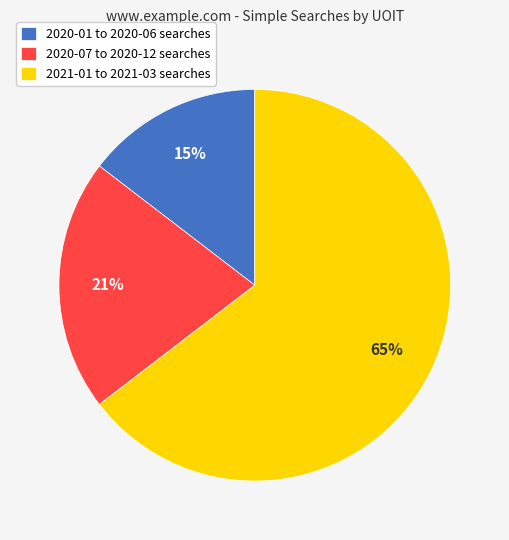

Which category has the biggest portion of the pie?

2021-01 to 2021-03 searches